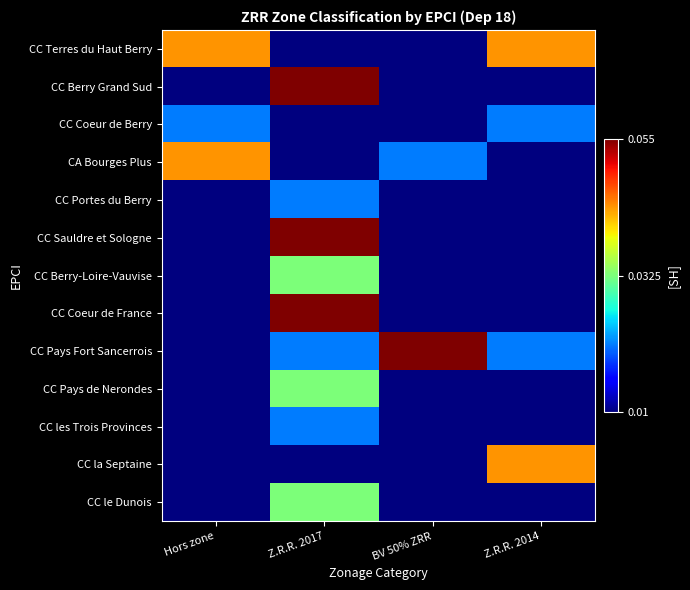

At how many categories does at least one series exceed 0?

4